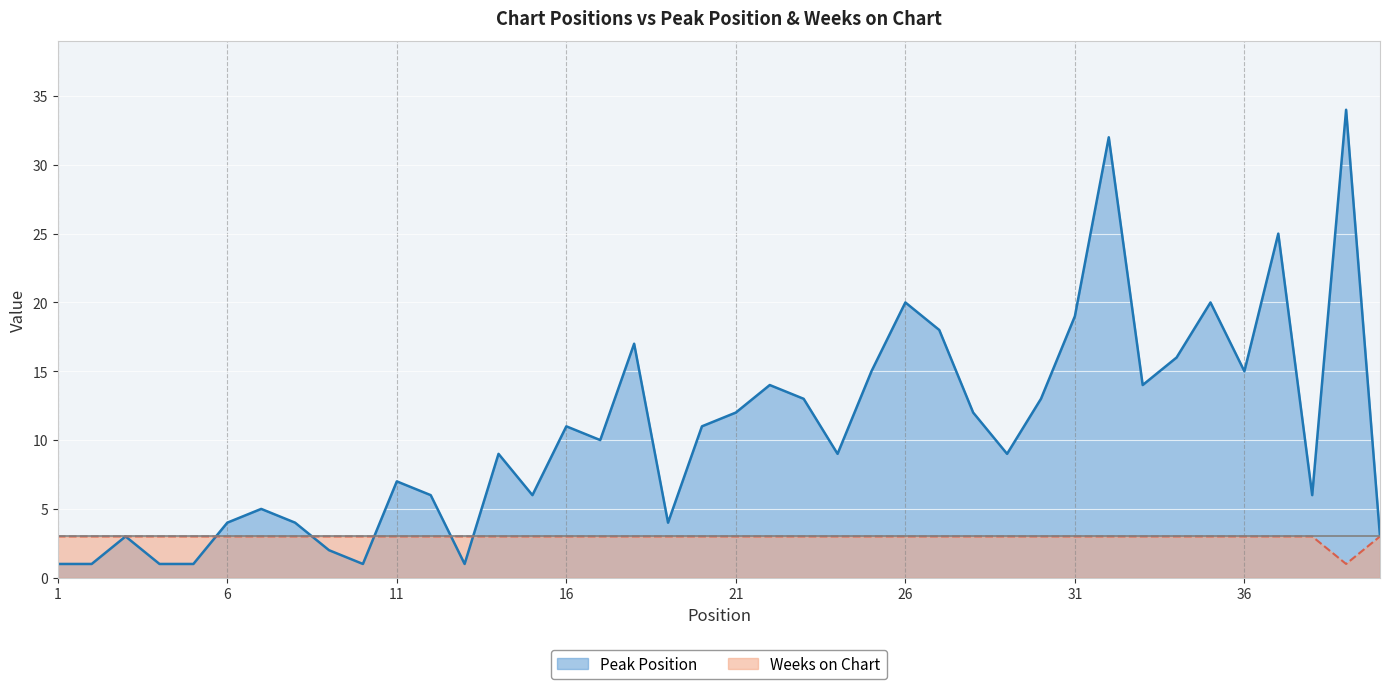

Is it true that Weeks on Chart equals 4 at 26?

False